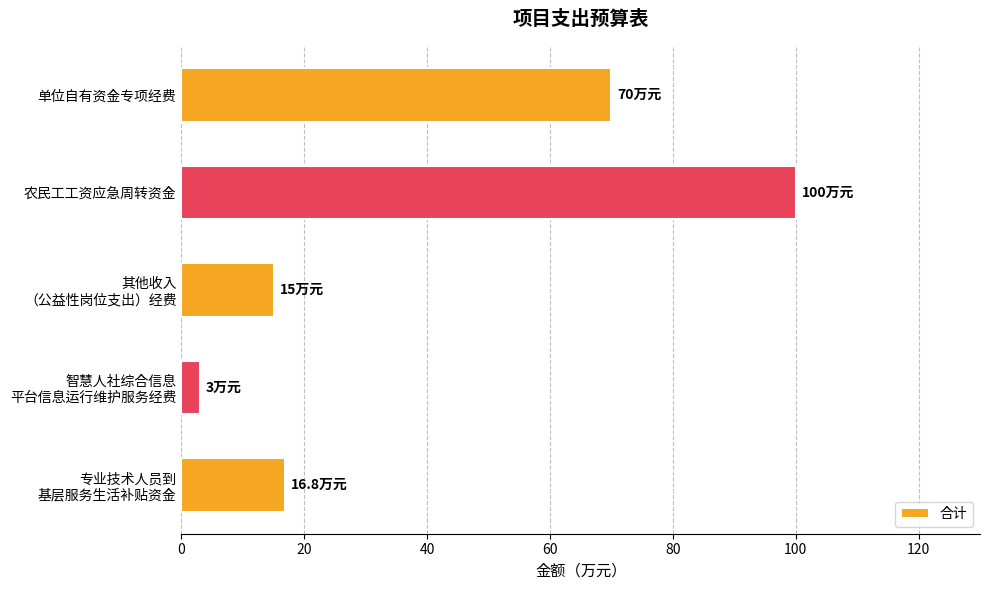

List the labels in order of value, largest first.

农民工工资应急周转资金, 单位自有资金专项经费, 专业技术人员到
基层服务生活补贴资金, 其他收入
（公益性岗位支出）经费, 智慧人社综合信息
平台信息运行维护服务经费